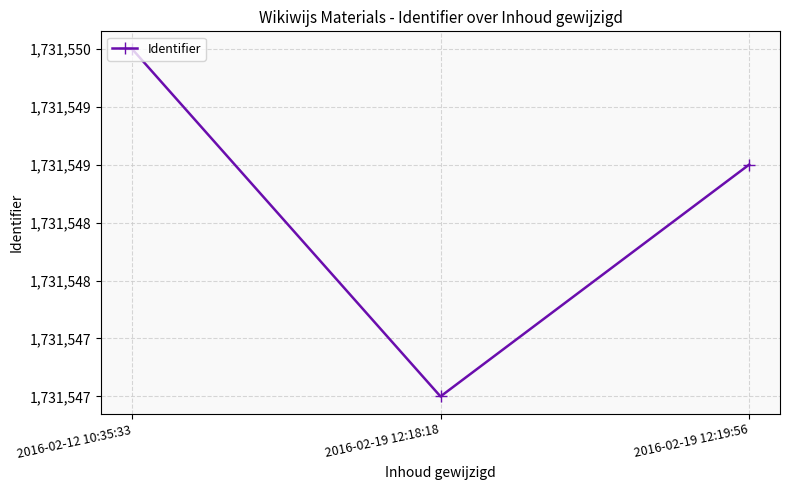

How many values exceed 1731549?

1